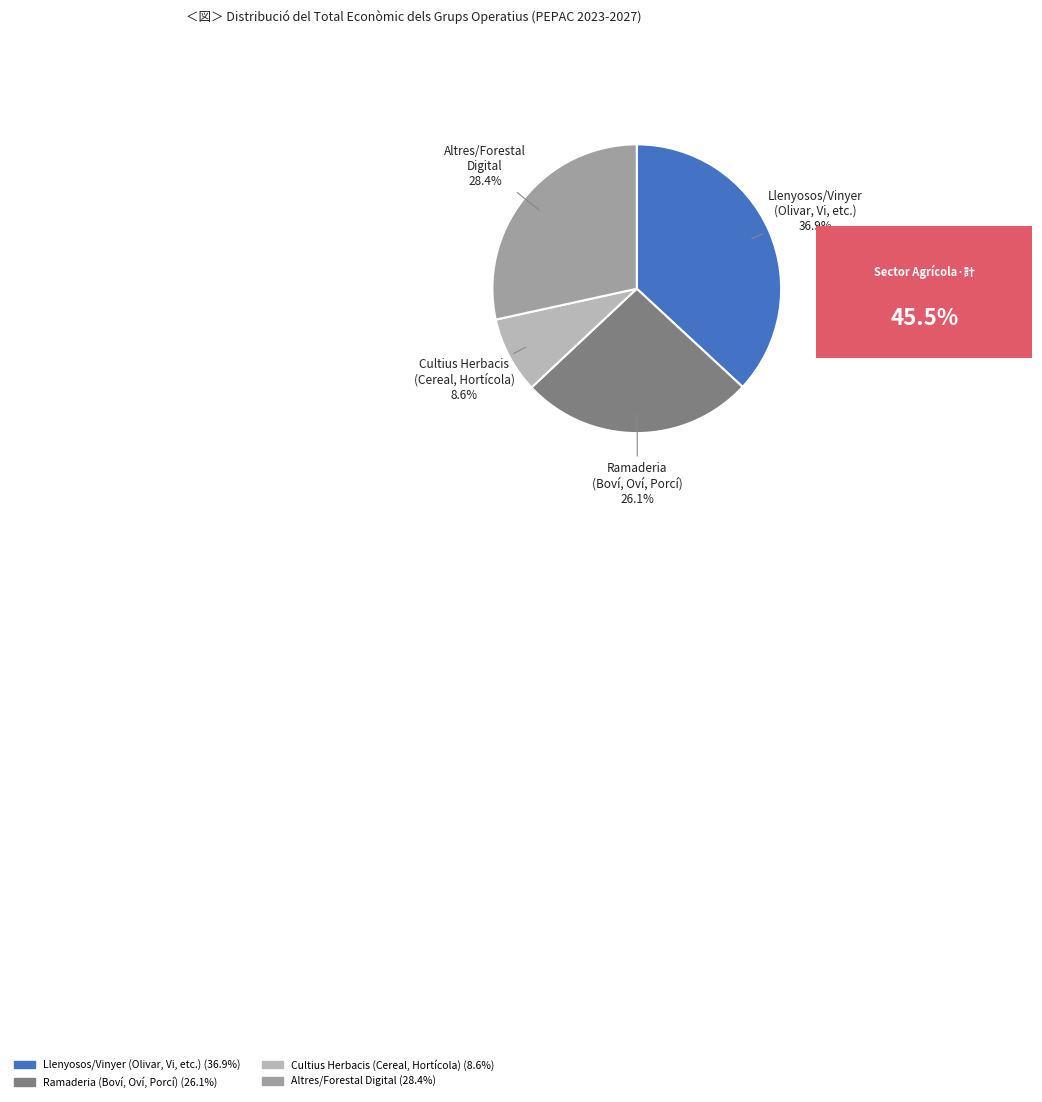

Is there a majority slice in this chart?

No